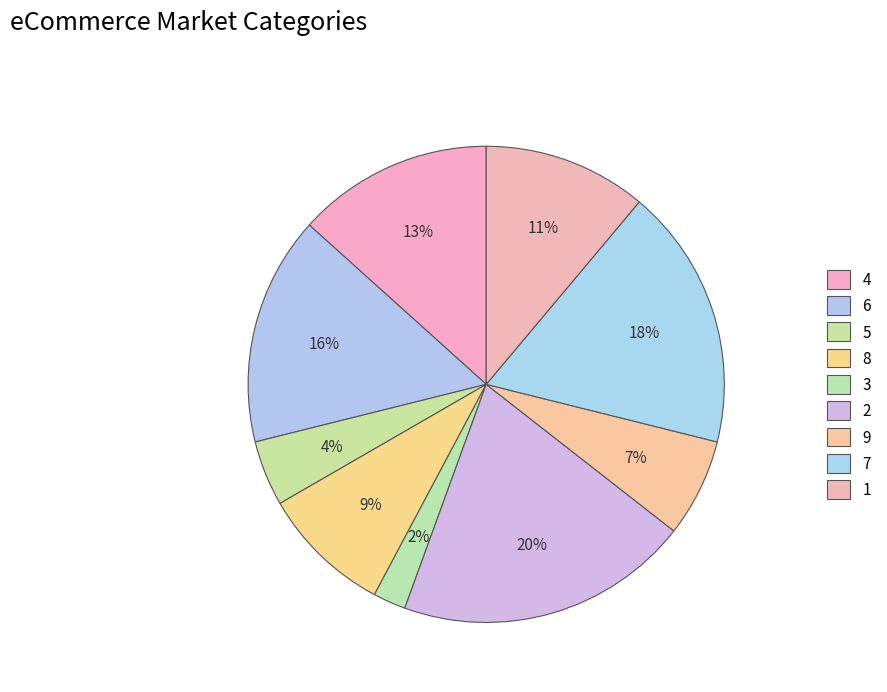

How many slices are in this pie chart?

9